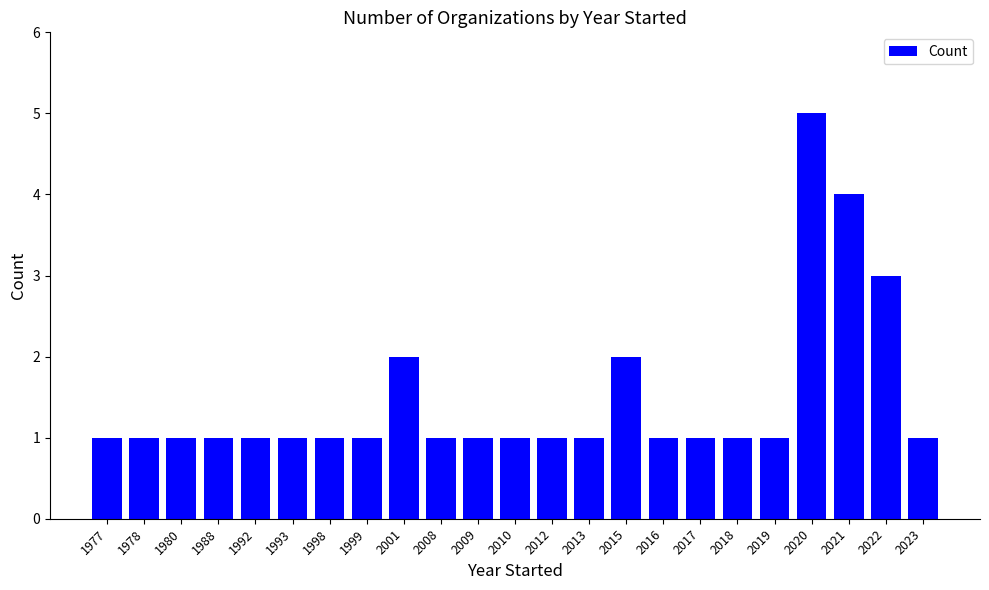

What is the difference between the second highest and second lowest values?

3